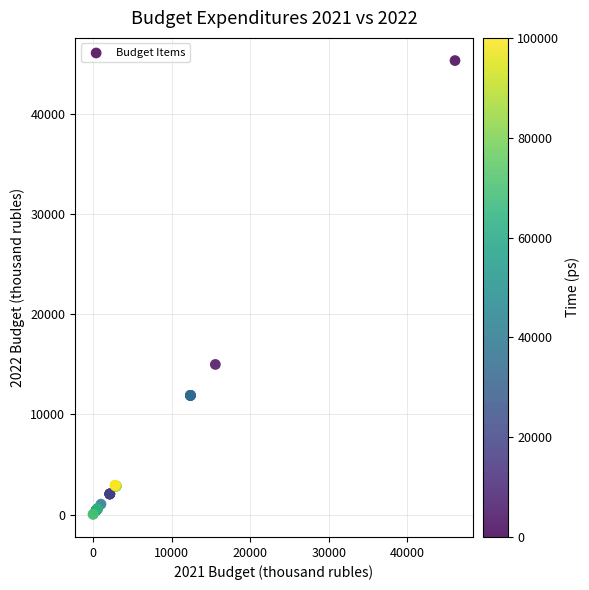

What Y value in the scatter plot is closest to 22687?

14993.5